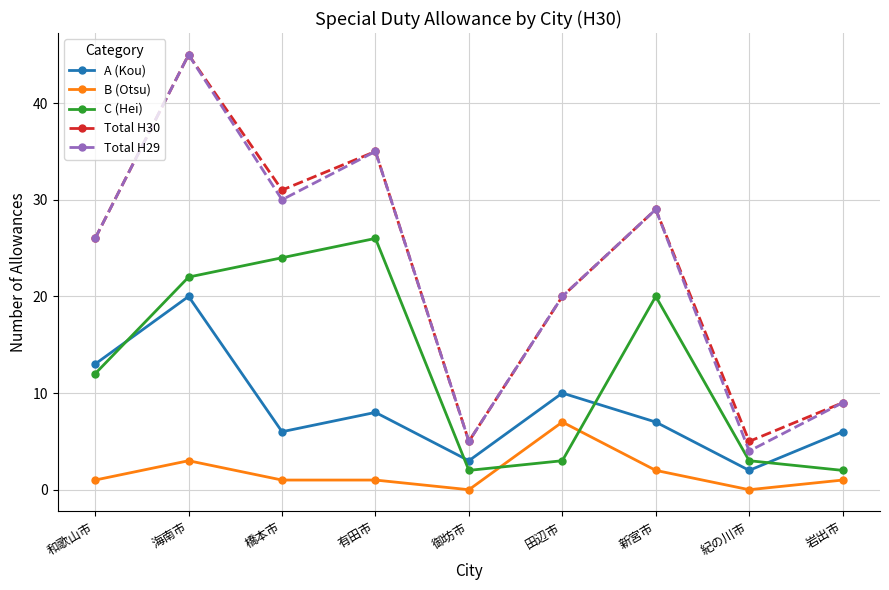

At how many categories does at least one series exceed 11?

6